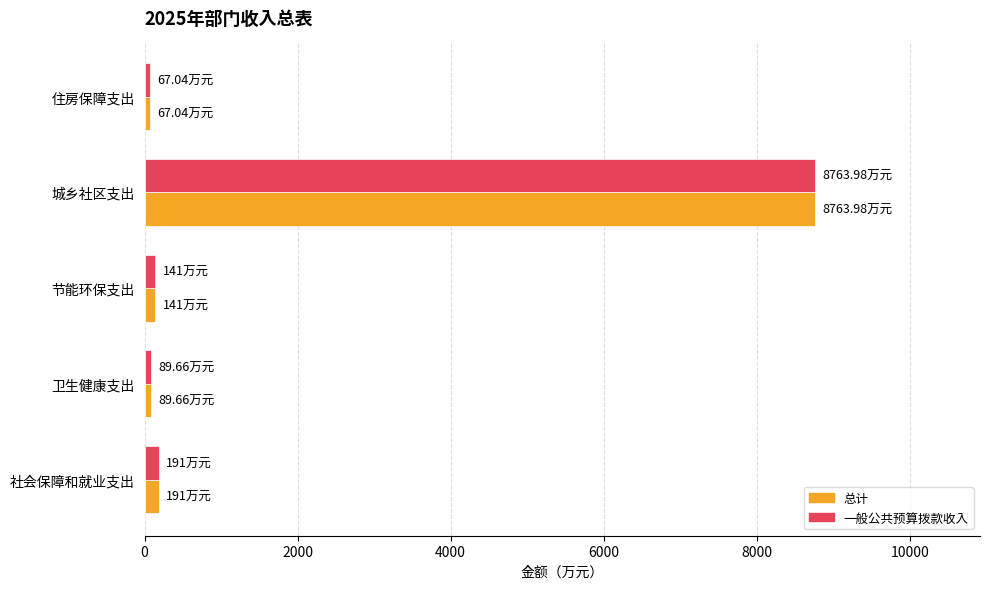

How many data points does each series have?

5